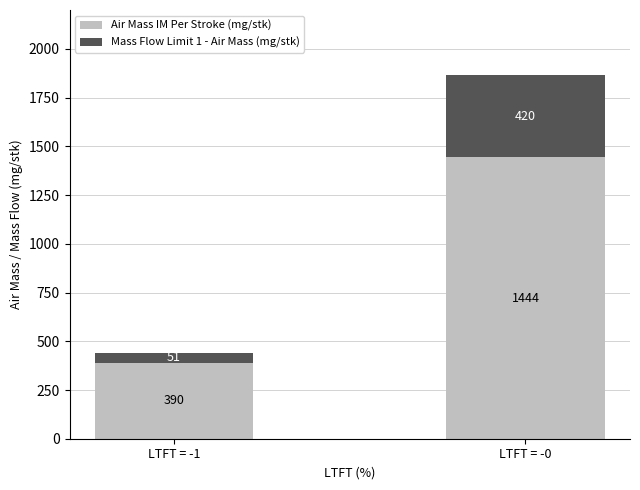

How many bars are there in total?

2